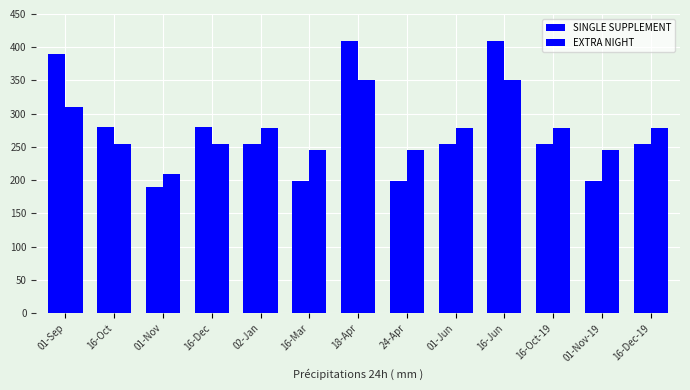

How many values in the EXTRA NIGHT series are below 278?

6